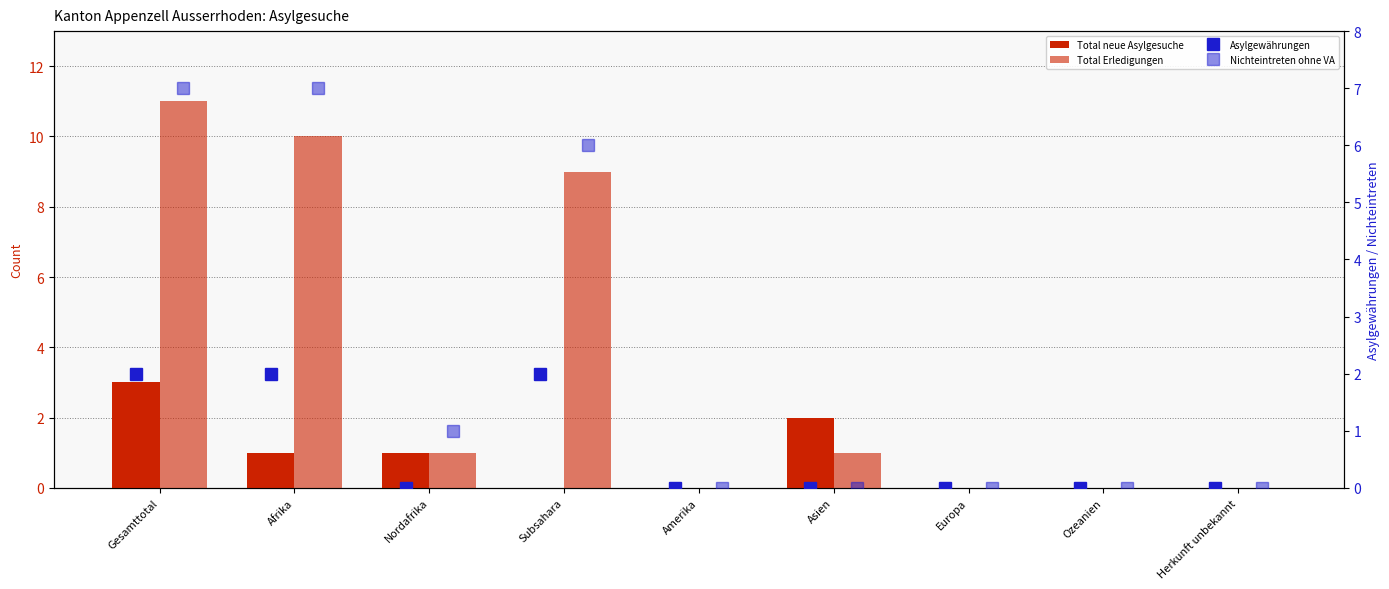

What position from the left is Nordafrika?

3